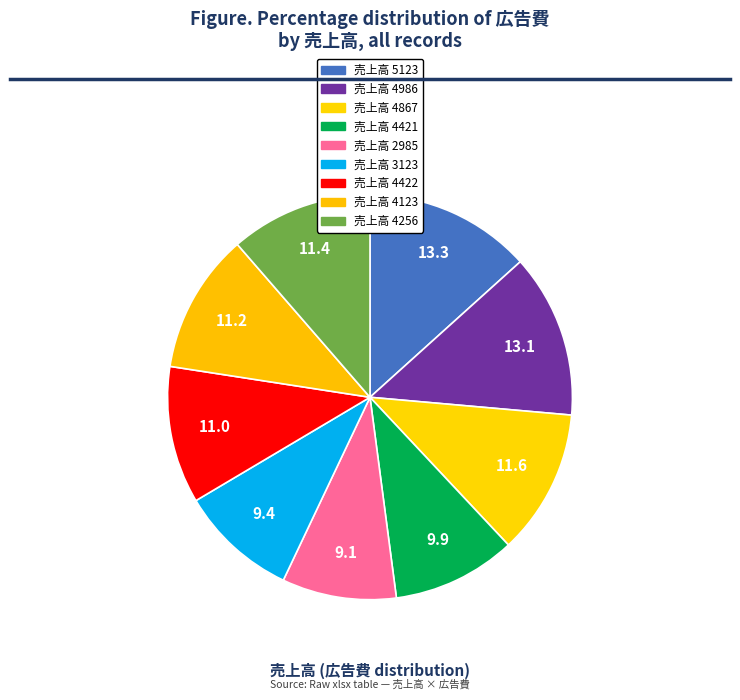

To the nearest percent, what is the average slice percentage?

11%